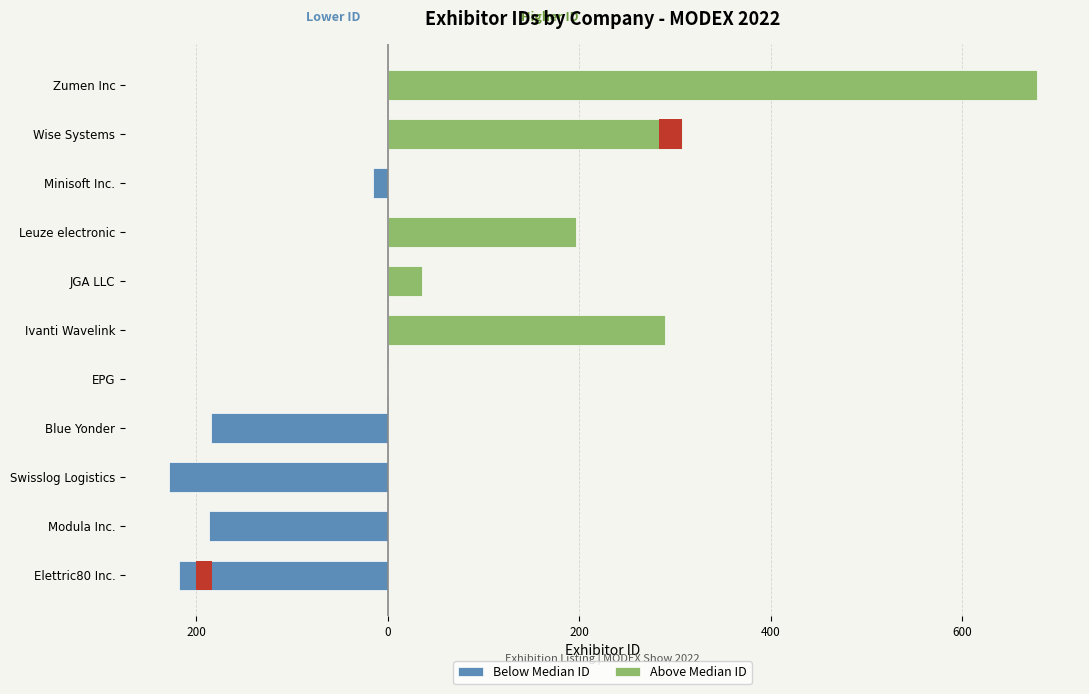

Are the bars horizontal?

Yes